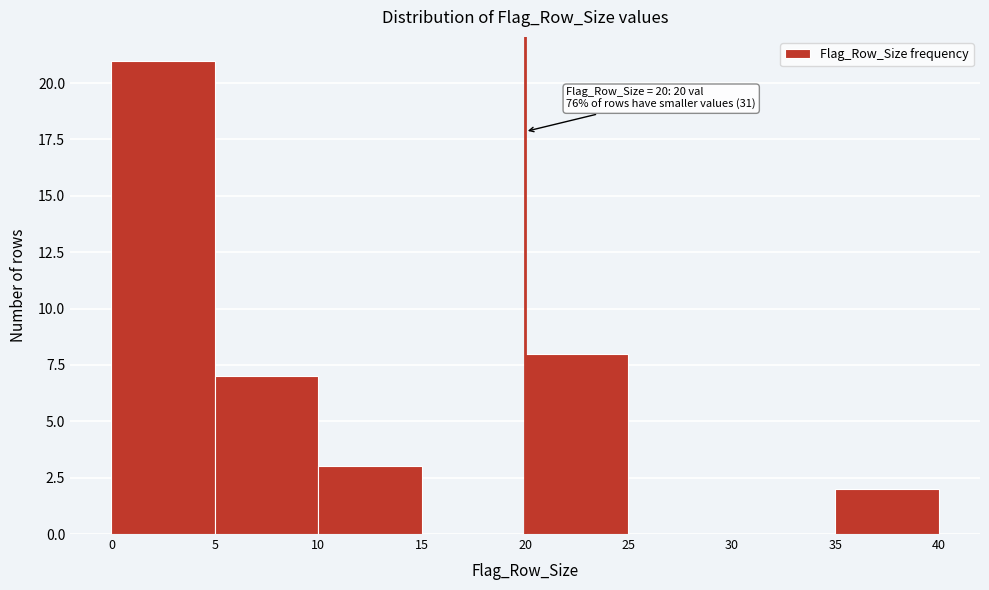

Over which range of the x-axis is the bar tallest?

0 to 5